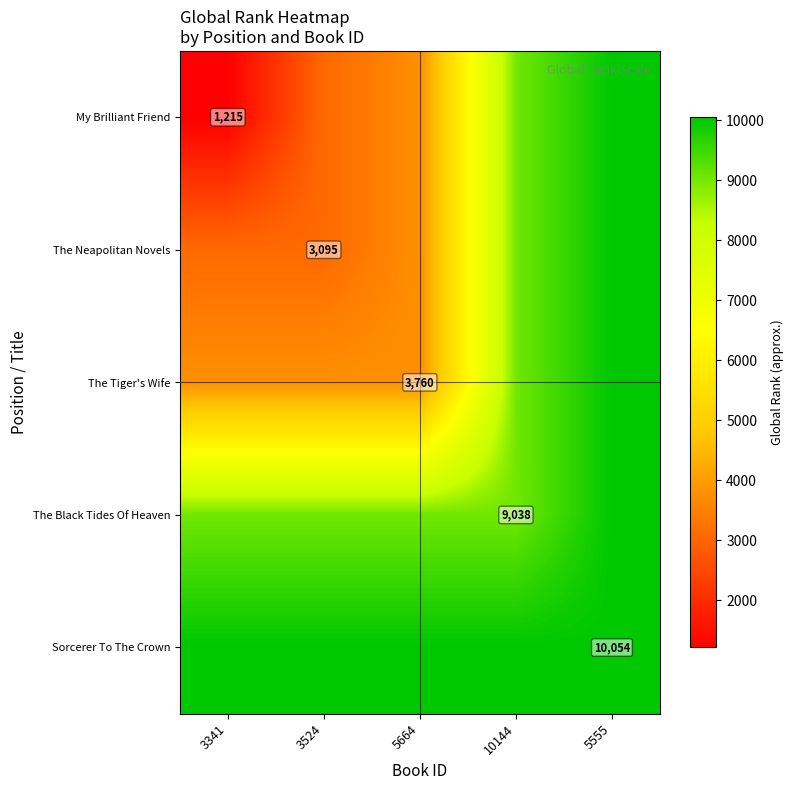

How many categories are shown in the chart?

5